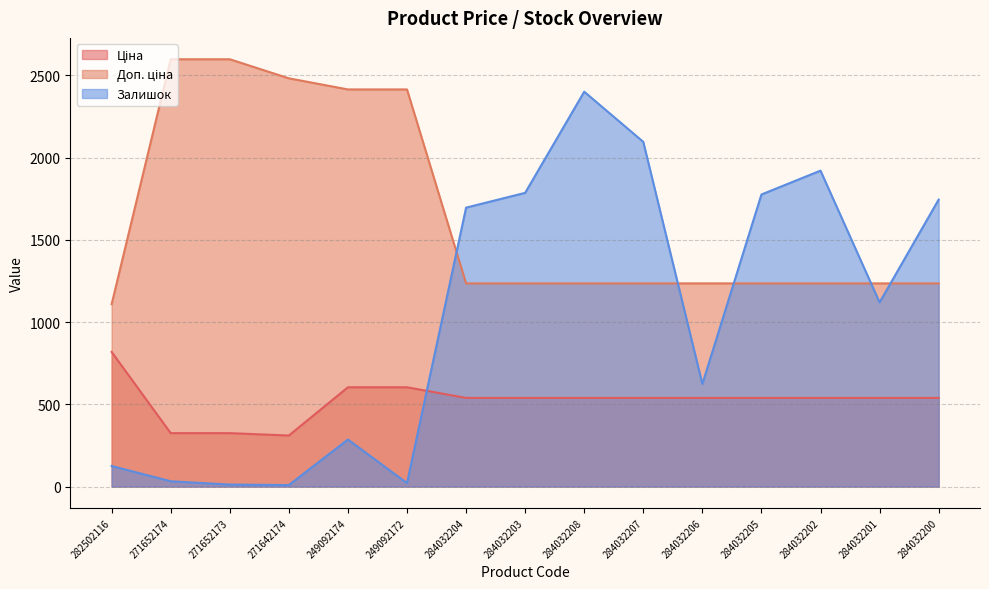

List the series in order of their peak value, highest first.

Доп. ціна, Залишок, Ціна